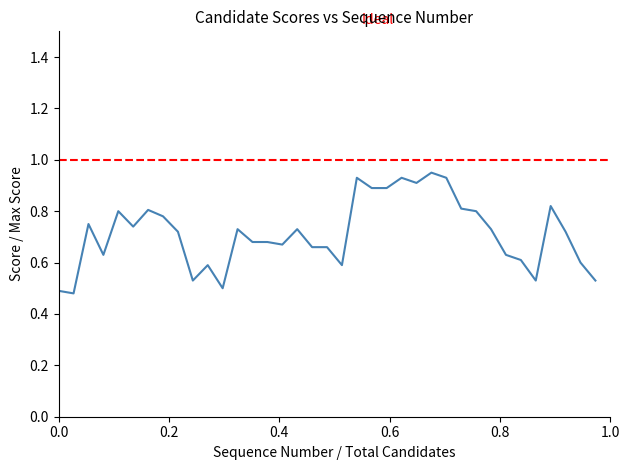

Reading left to right, list all the values displayed in this chart.

0.5	0.5	0.8	0.6	0.8	0.7	0.8	0.8	0.7	0.5	0.6	0.5	0.7	0.7	0.7	0.7	0.7	0.7	0.7	0.6	0.9	0.9	0.9	0.9	0.9	0.9	0.9	0.8	0.8	0.7	0.6	0.6	0.5	0.8	0.7	0.6	0.5